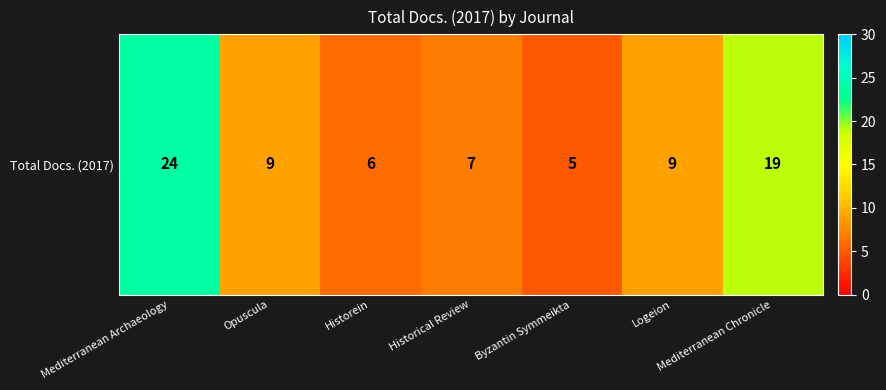

At which label does the data first exceed 9?

Mediterranean Archaeology